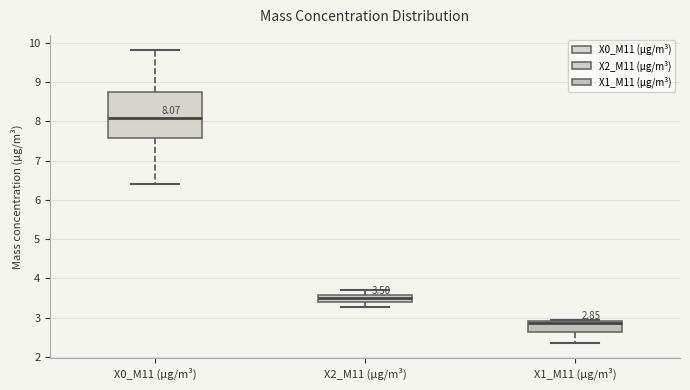

Comparing the boxes themselves (not the whiskers), which one is the tallest?

X0_M11 (μg/m³)